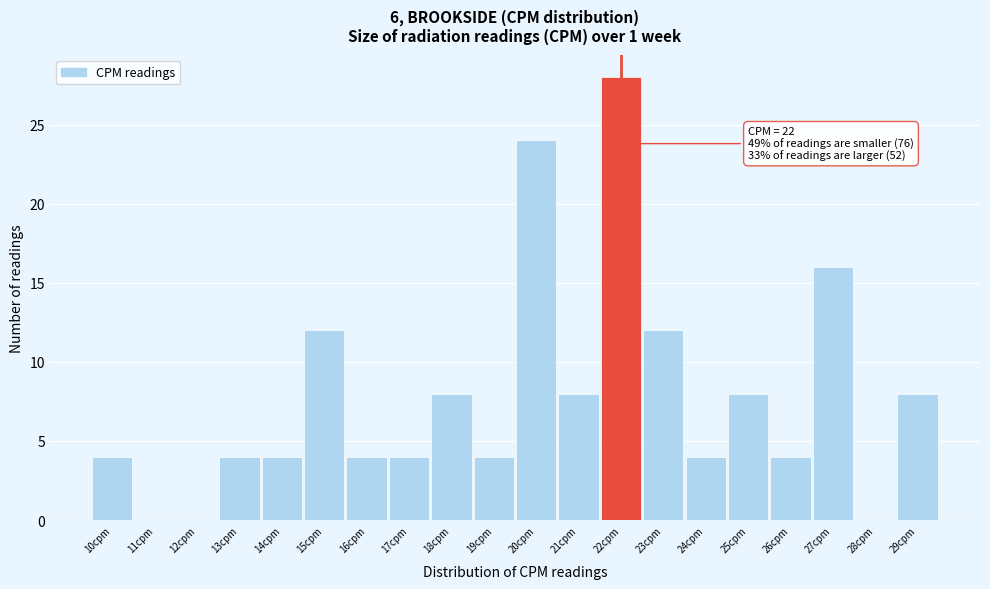

Over which range of the x-axis is the bar tallest?

21.5 to 22.5